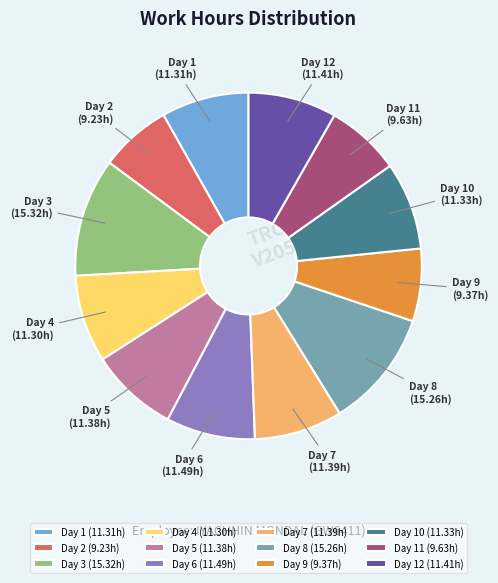

Do Day 12 and Day 4 together represent more than half of the pie?

No